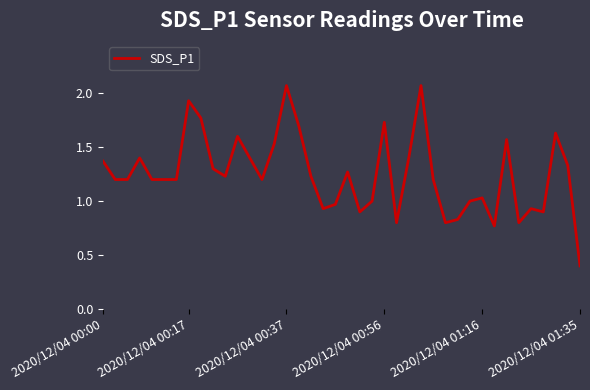

What is the minimum value shown in the chart?

0.4